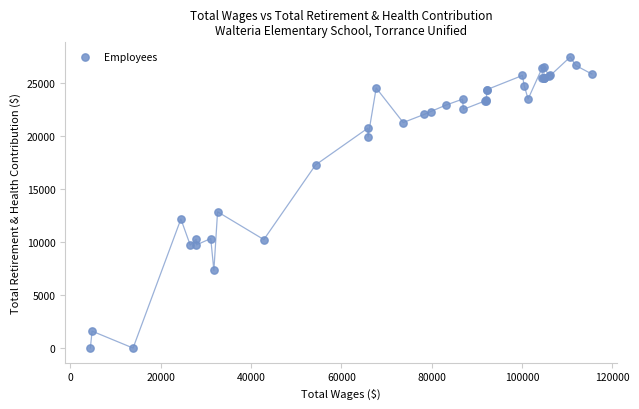

What Y value in the scatter plot is closest to 13721?

12844